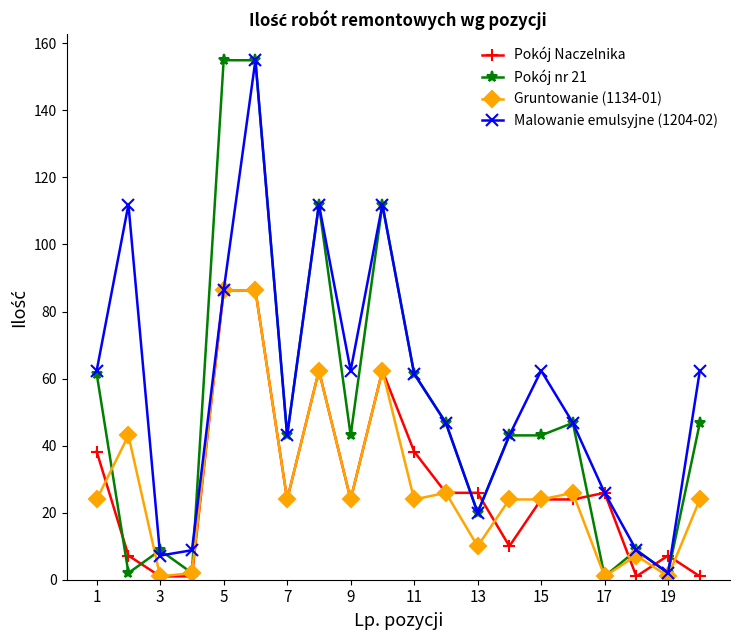

Which series has the widest spread of values?

Pokój nr 21